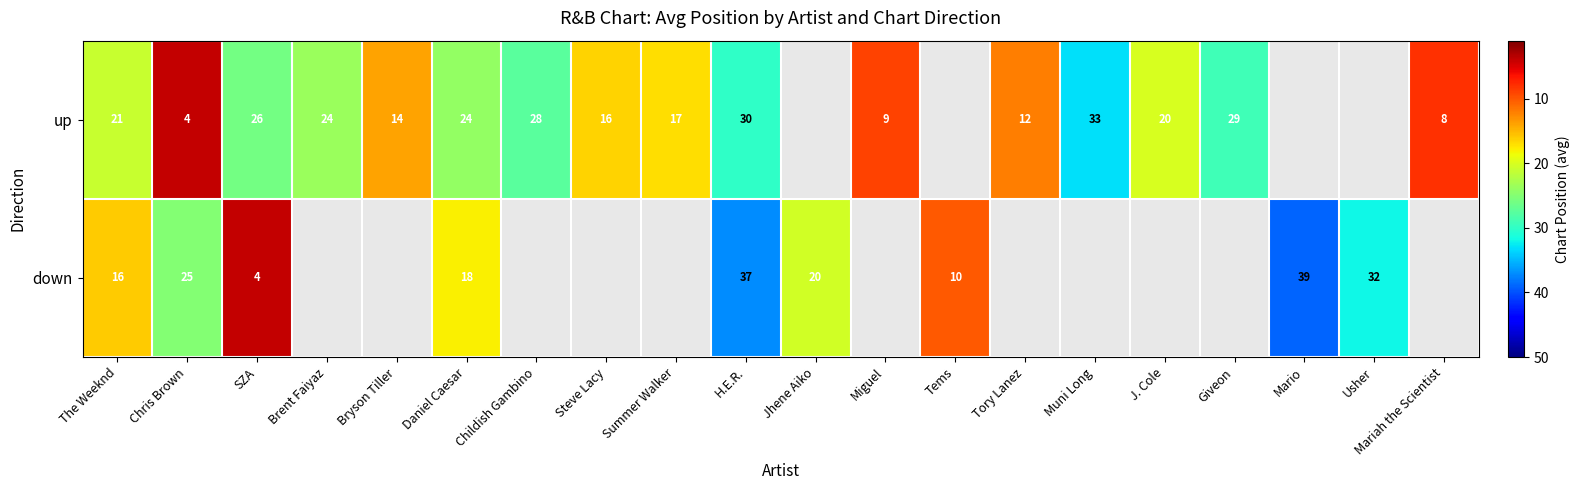

Is it true that down equals 18 at Daniel Caesar?

True